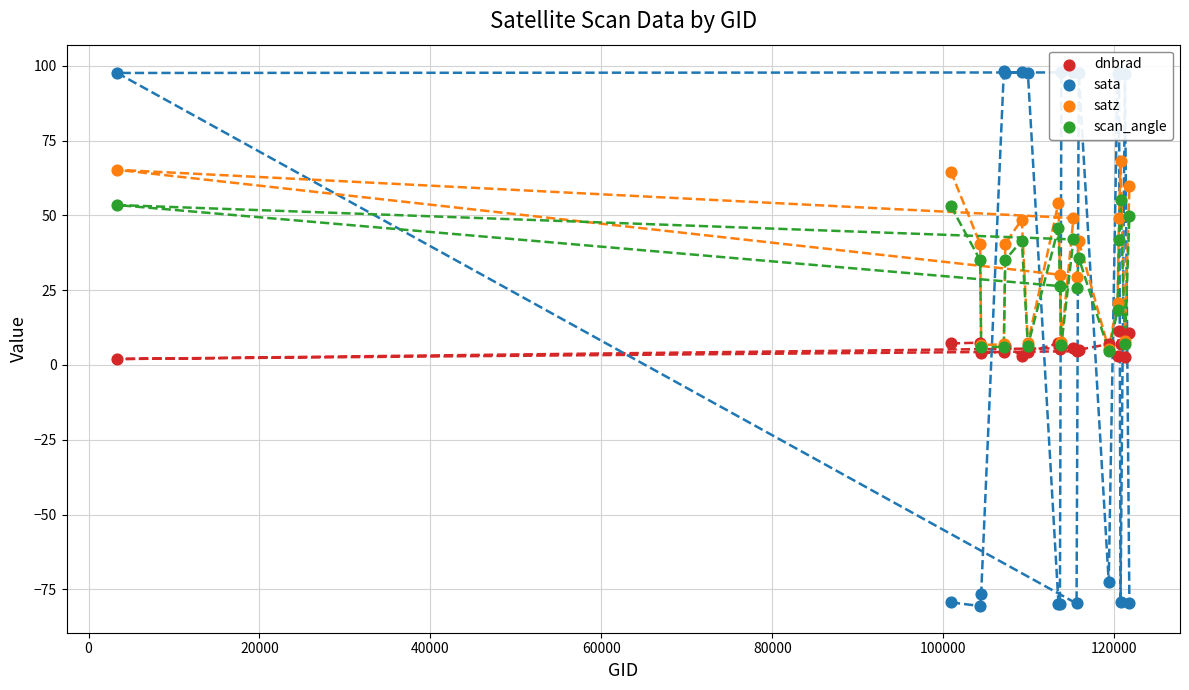

Which series has the largest Y range (max minus min)?

sata